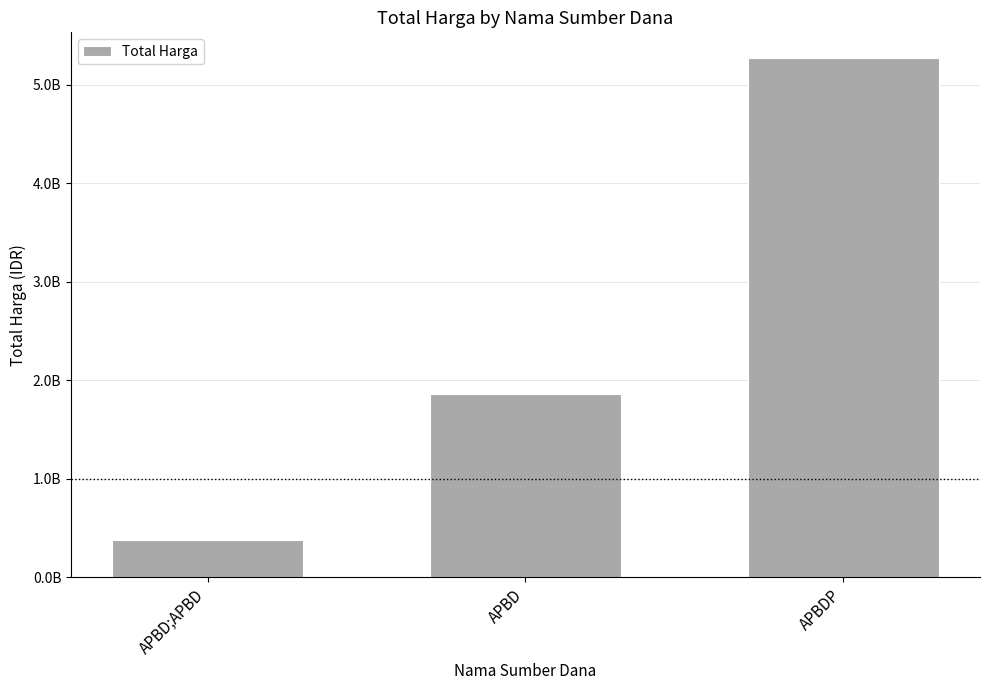

Which label corresponds to the largest value in the chart?

APBDP